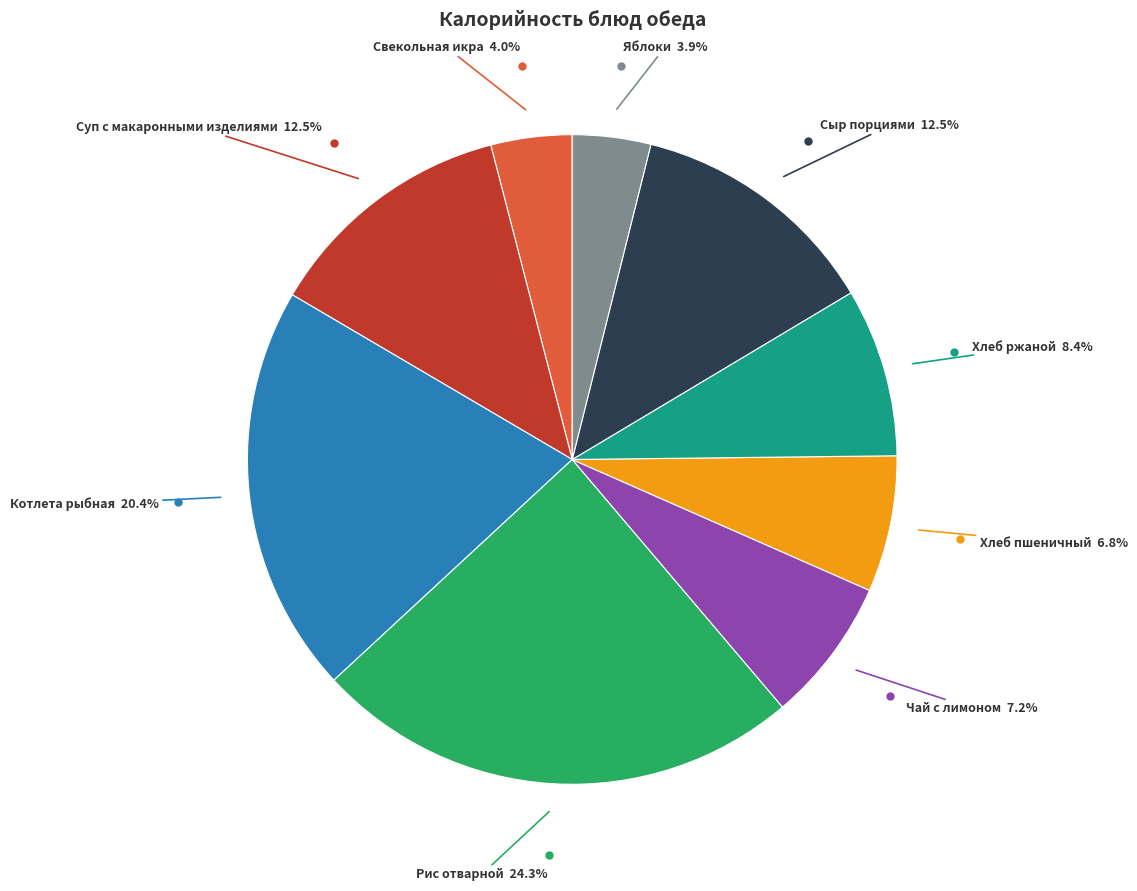

Does any single category account for the majority?

No